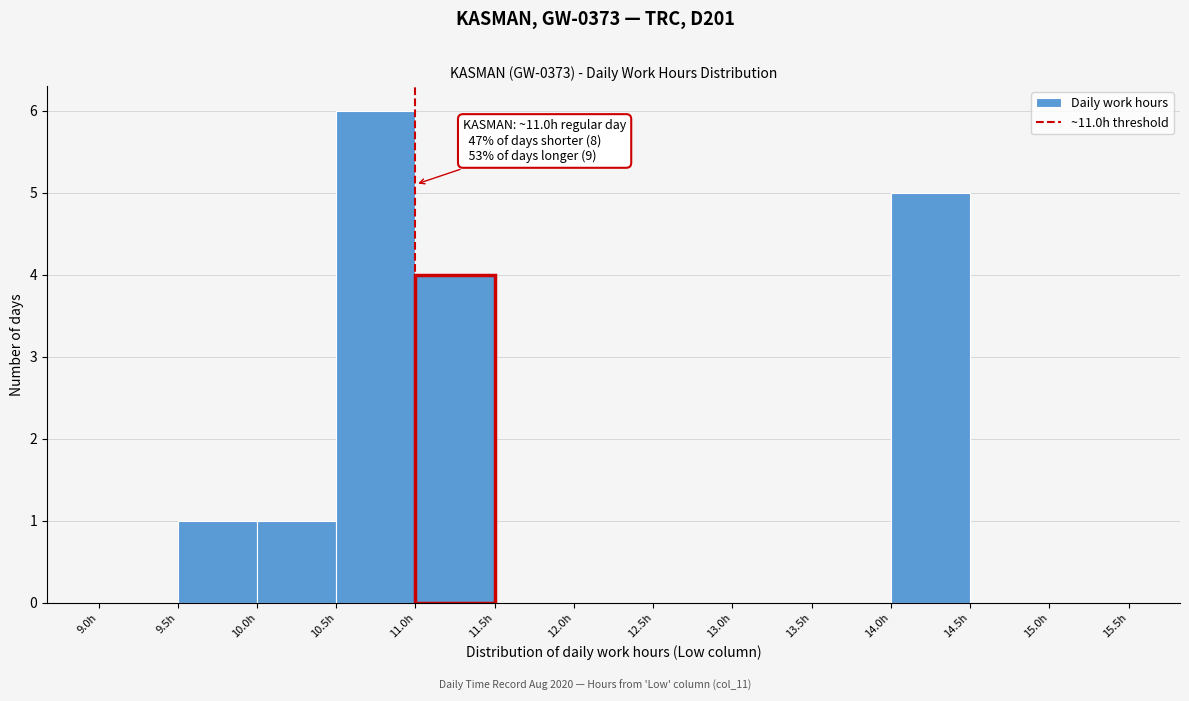

Which range on the x-axis has the tallest bar?

10.5 to 11.0